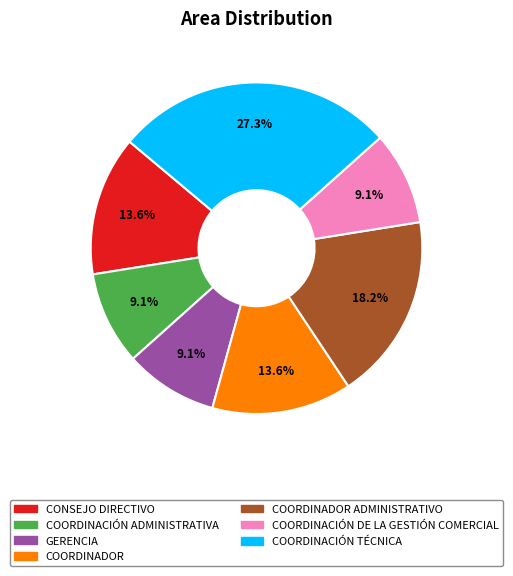

Is there a majority slice in this chart?

No